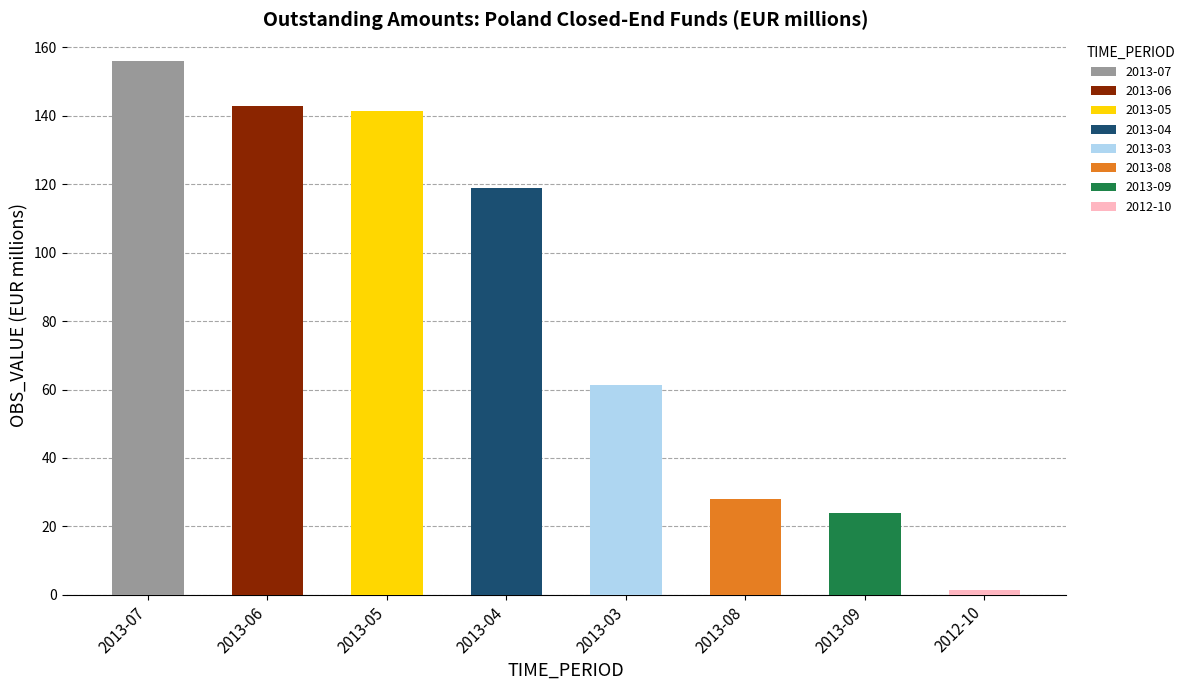

What is the value of the 6th bar from the left?

28.1